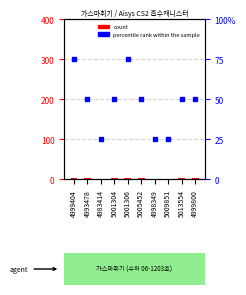

What are all the series names shown in the legend?

count, percentile rank within the sample